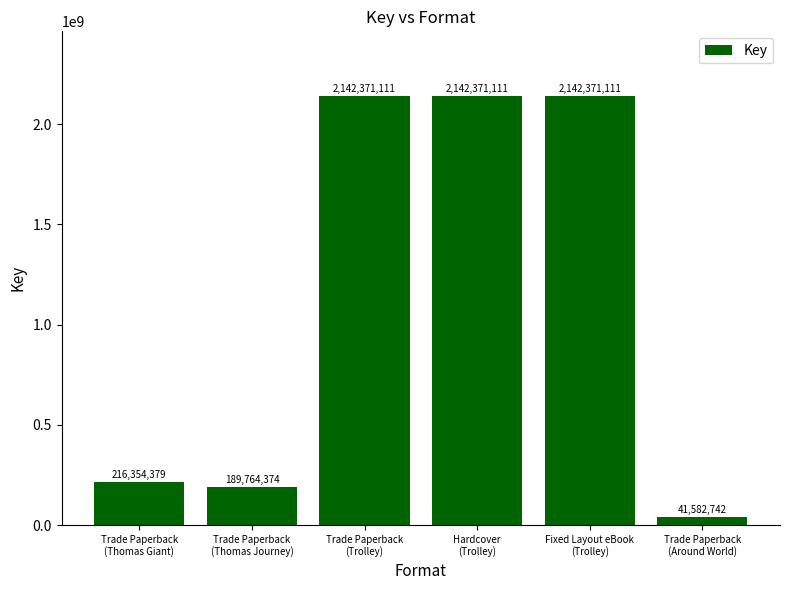

What position from the left is Trade Paperback
(Trolley)?

3